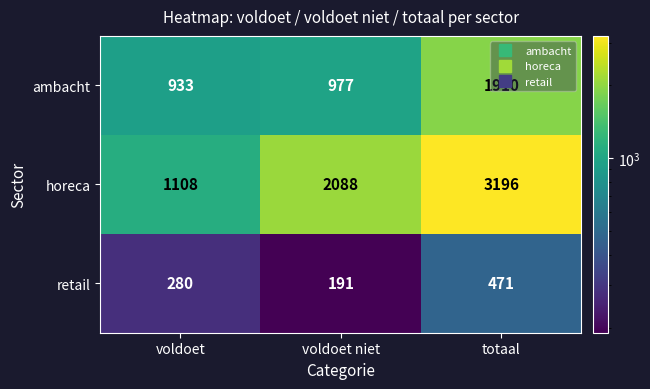

Rank the series by their average value, from highest to lowest.

horeca, ambacht, retail